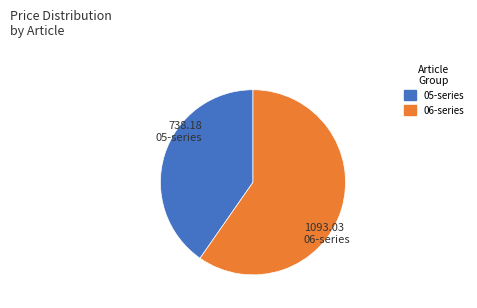

True or false: 06-series accounts for 49% of the total.

False